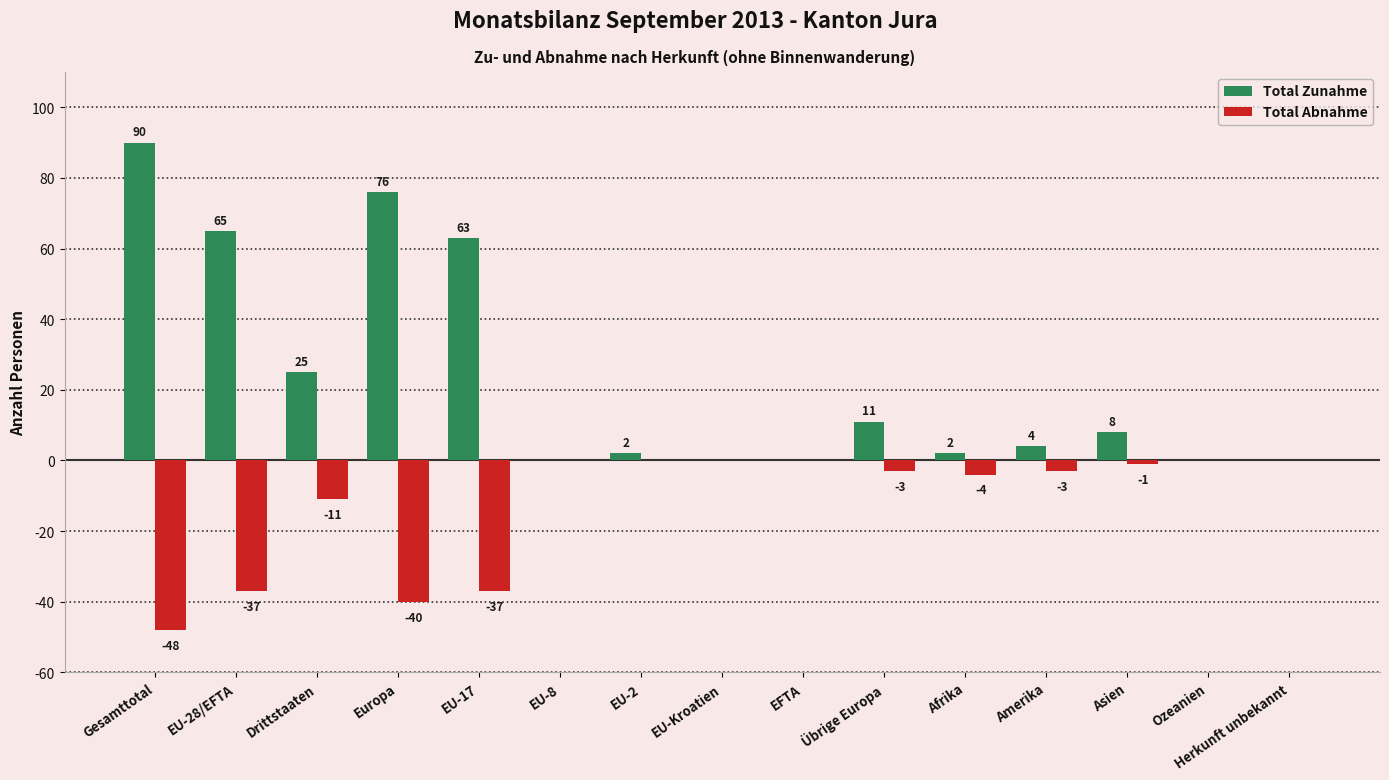

Reading left to right, what are all the values shown in this chart?

Total Zunahme: Gesamttotal=90	EU-28/EFTA=65	Drittstaaten=25	Europa=76	EU-17=63	EU-8=0	EU-2=2	EU-Kroatien=0	EFTA=0	Übrige Europa=11	Afrika=2	Amerika=4	Asien=8	Ozeanien=0	Herkunft unbekannt=0
Total Abnahme: Gesamttotal=-48	EU-28/EFTA=-37	Drittstaaten=-11	Europa=-40	EU-17=-37	EU-8=0	EU-2=0	EU-Kroatien=0	EFTA=0	Übrige Europa=-3	Afrika=-4	Amerika=-3	Asien=-1	Ozeanien=0	Herkunft unbekannt=0